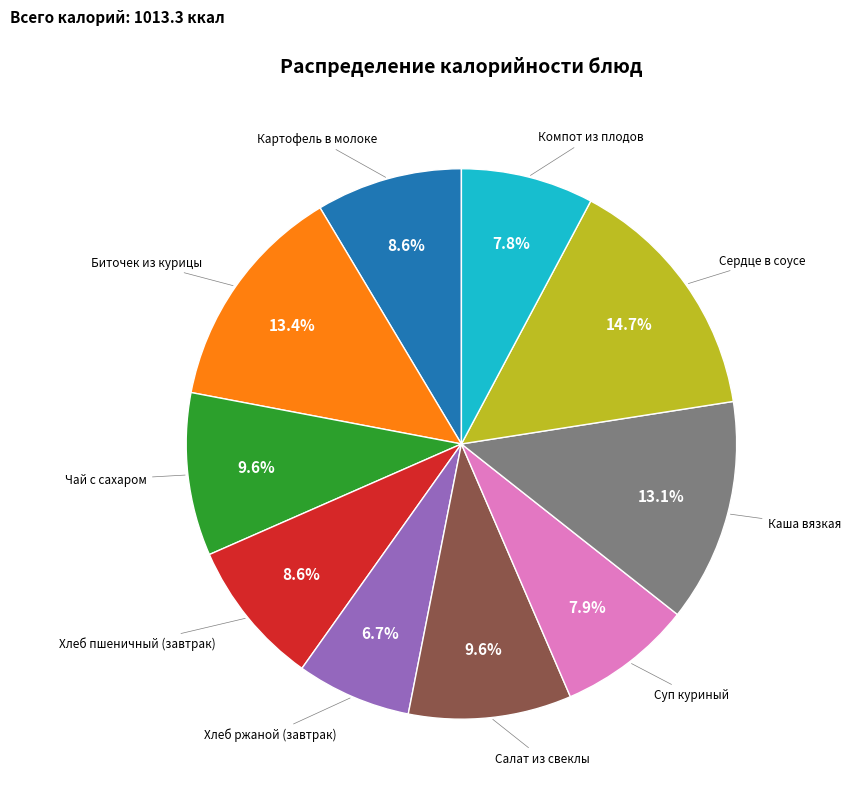

Is there a majority slice in this chart?

No